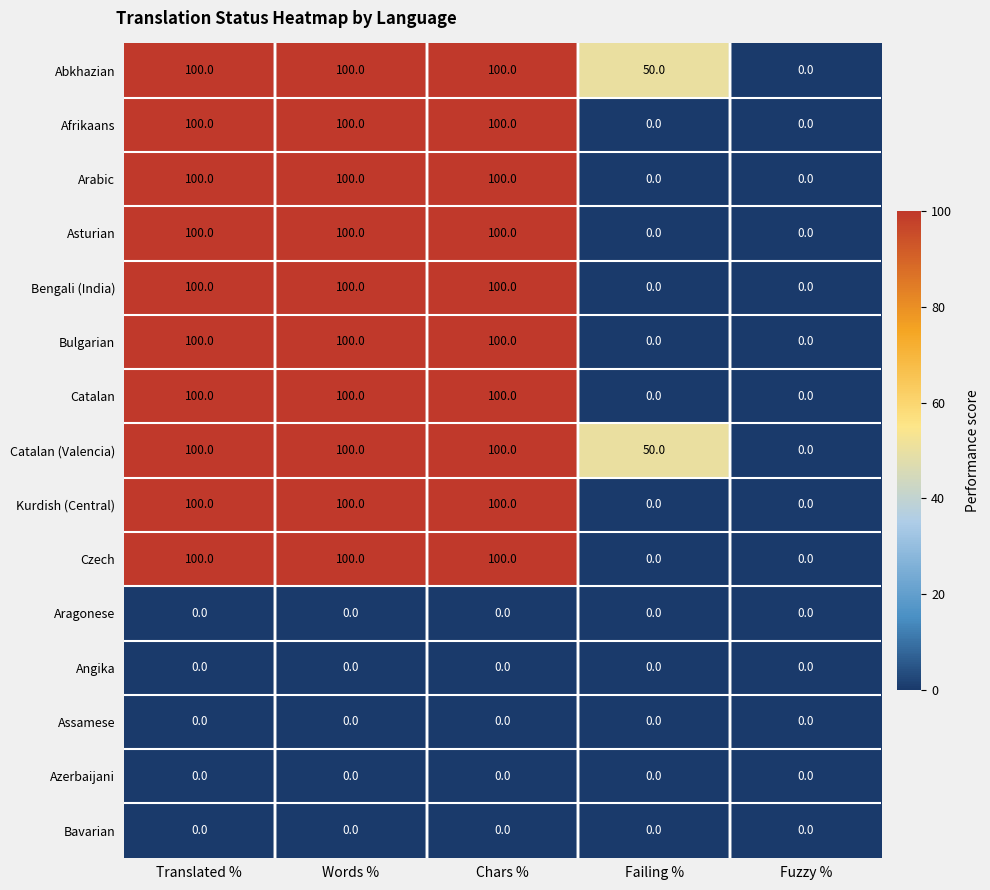

What is the sum of the Catalan values at Fuzzy % and Chars %?

100